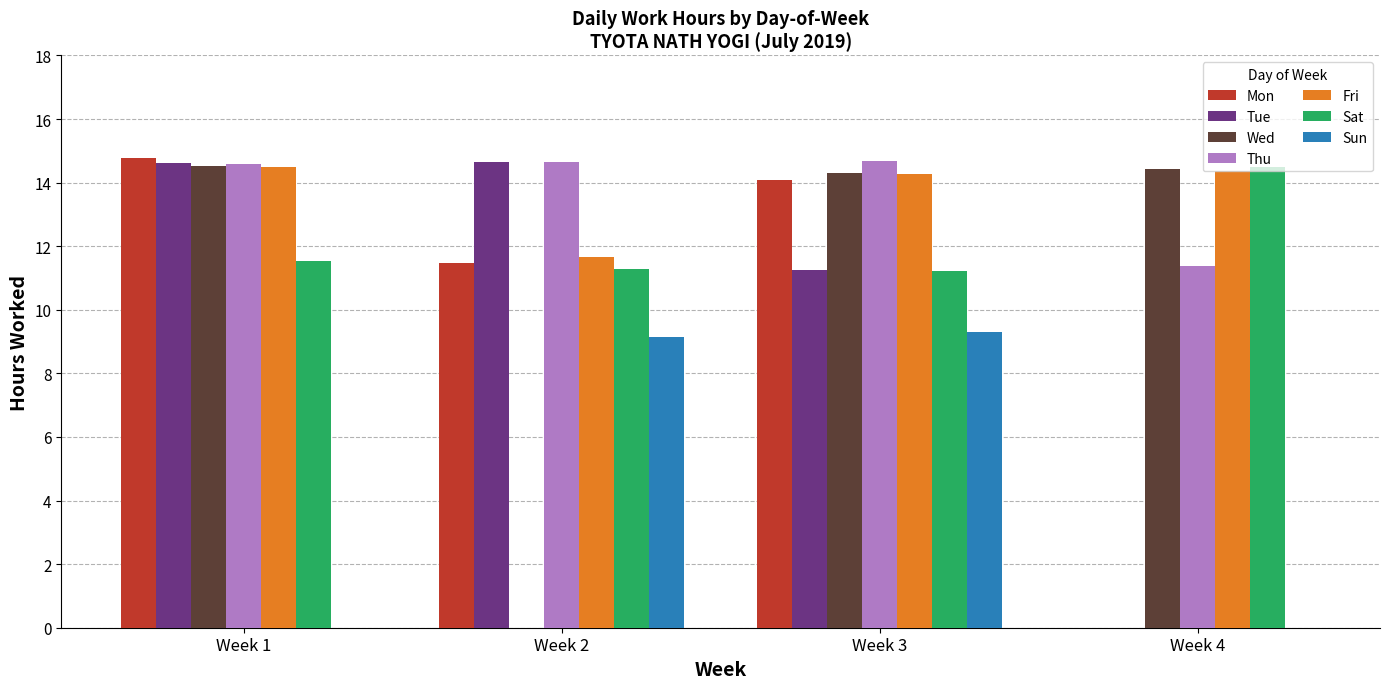

True or false: Mon has a value of 6.1 at Week 4.

False